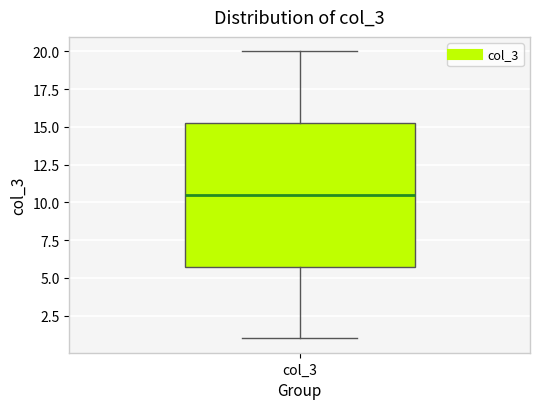

Where does the upper whisker of the box for col_3 end on the y-axis? The values are not printed on the chart, so give them approximately, as read against the axis.

20.0